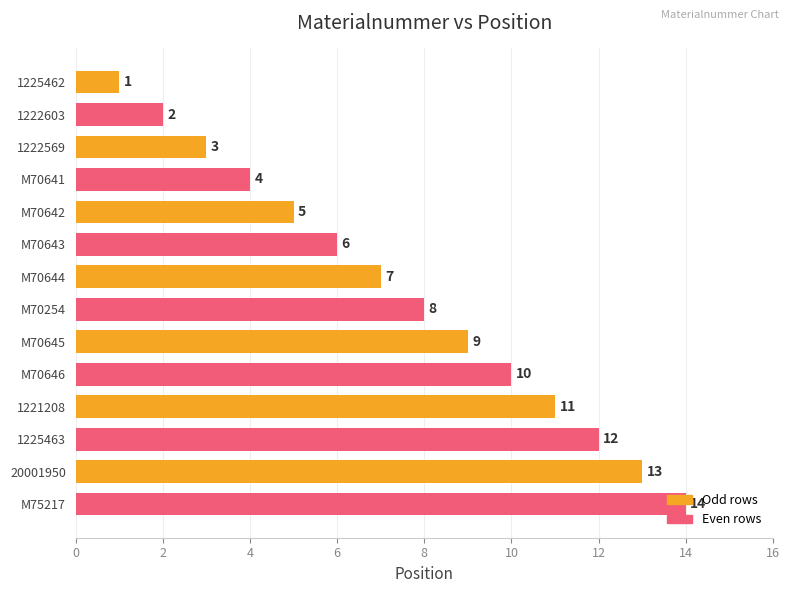

What is the value of the 1st bar from the top?

1